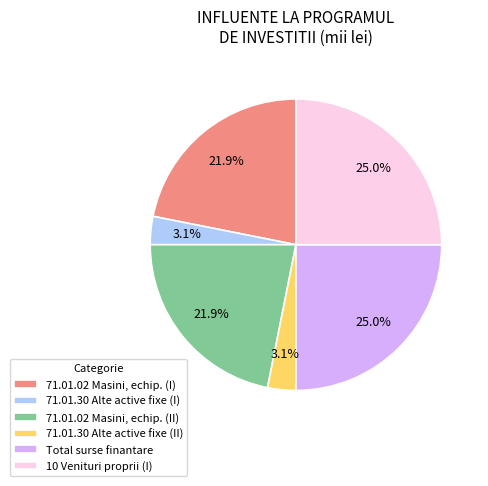

Is there any slice that represents more than half of the pie?

No